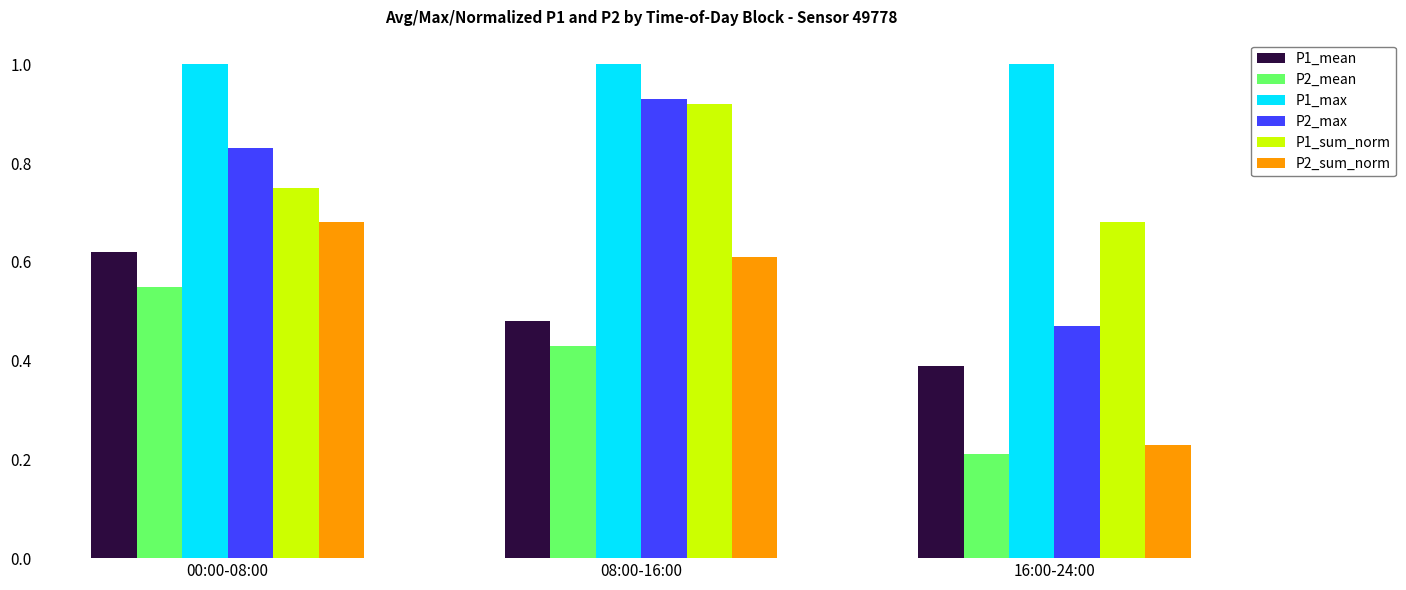

What is the label of the 2nd bar from the right?

08:00-16:00